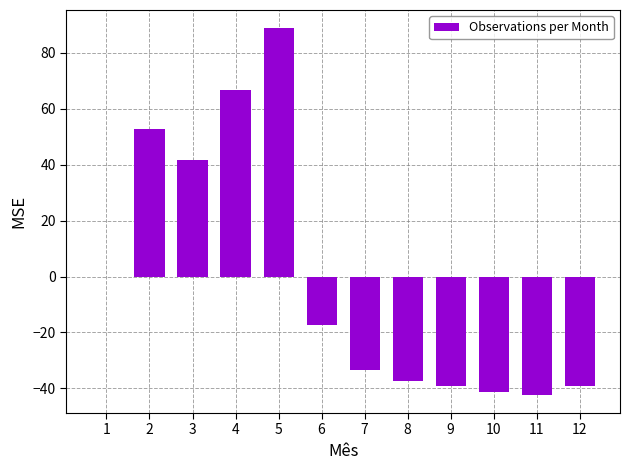

Between 4 and 5, which is larger?

5